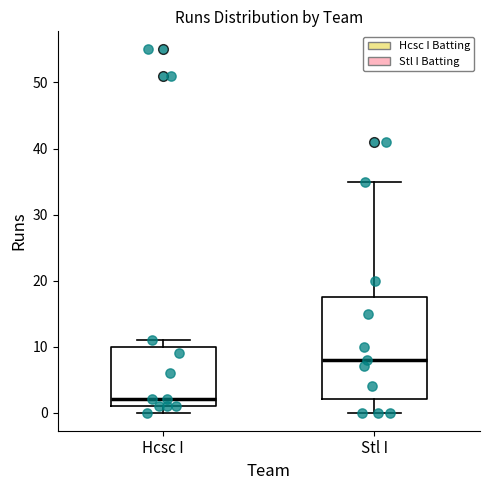

Which box is the tallest, from its lower edge to its upper edge?

Stl I